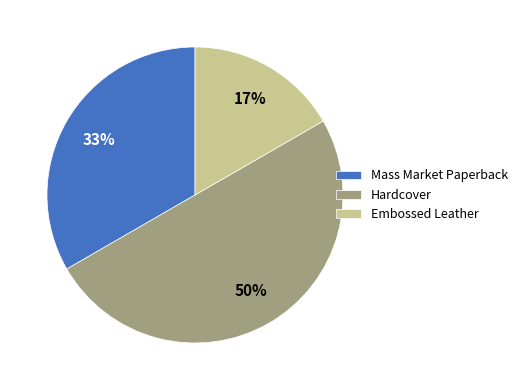

How many slices are in this pie chart?

3